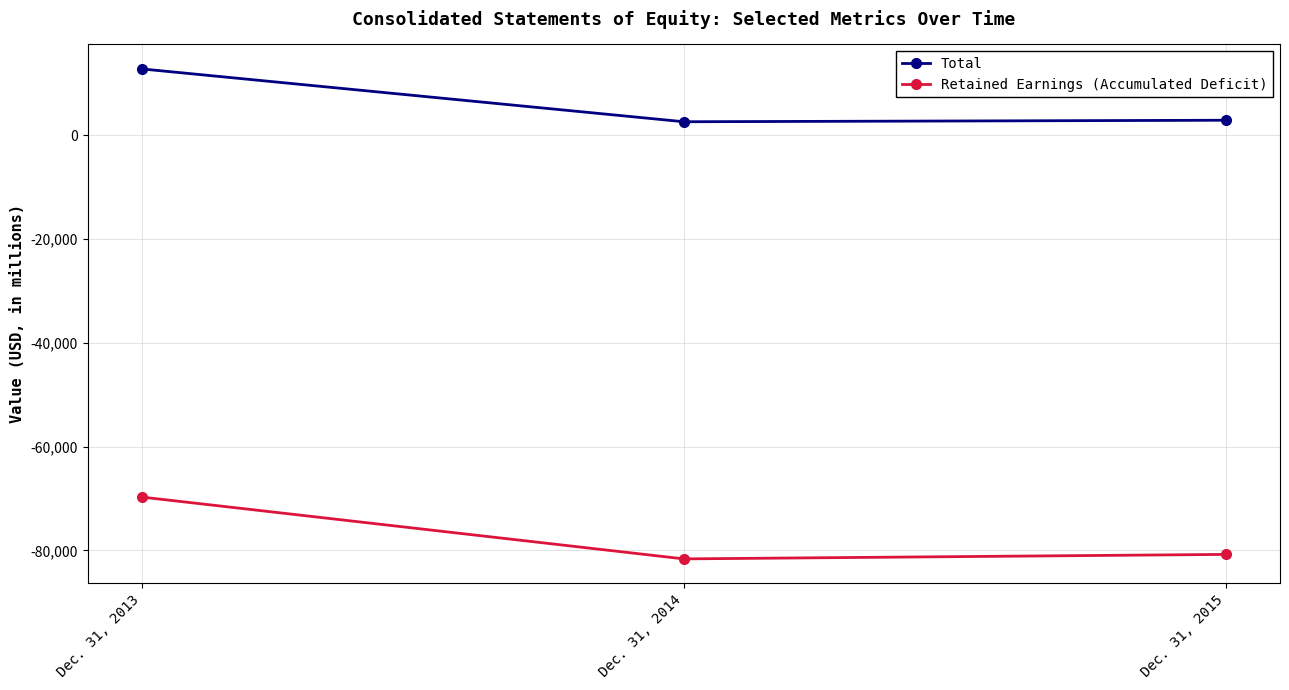

What is the difference between the second highest and minimum values in the Retained Earnings (Accumulated Deficit) series?

866